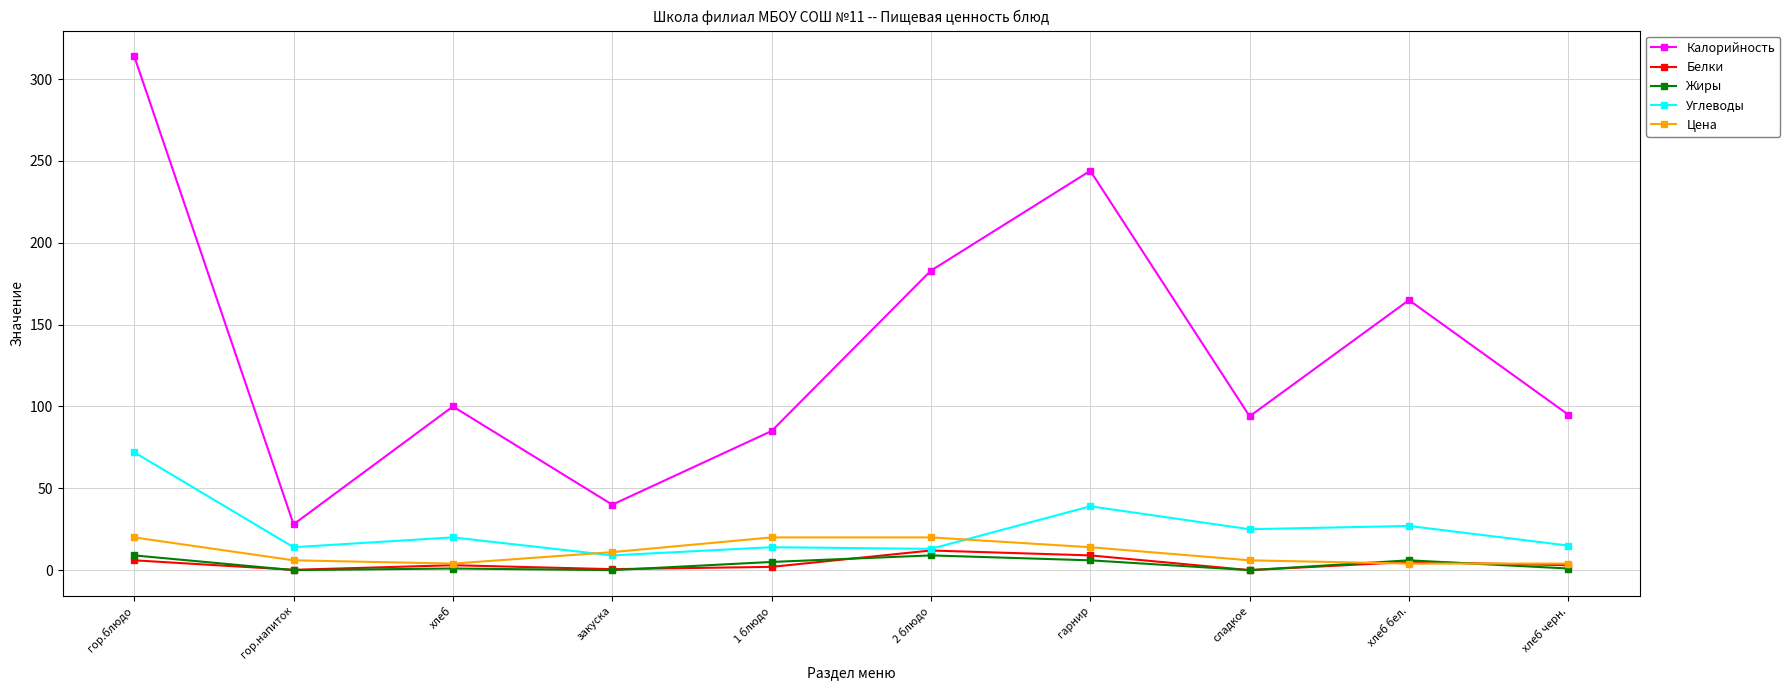

Between закуска and 1 блюдо, which series saw the biggest shift?

Калорийность